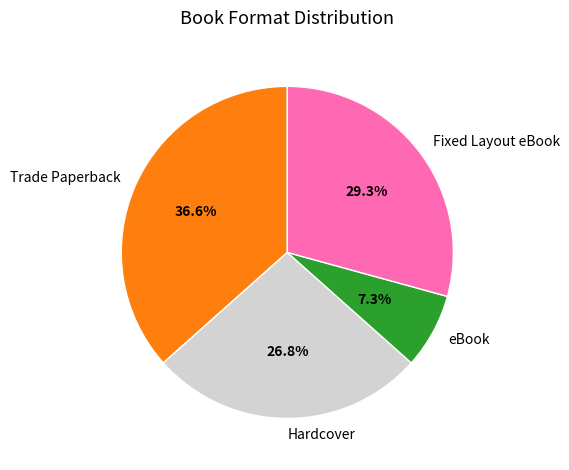

Count the number of slices in the pie.

4